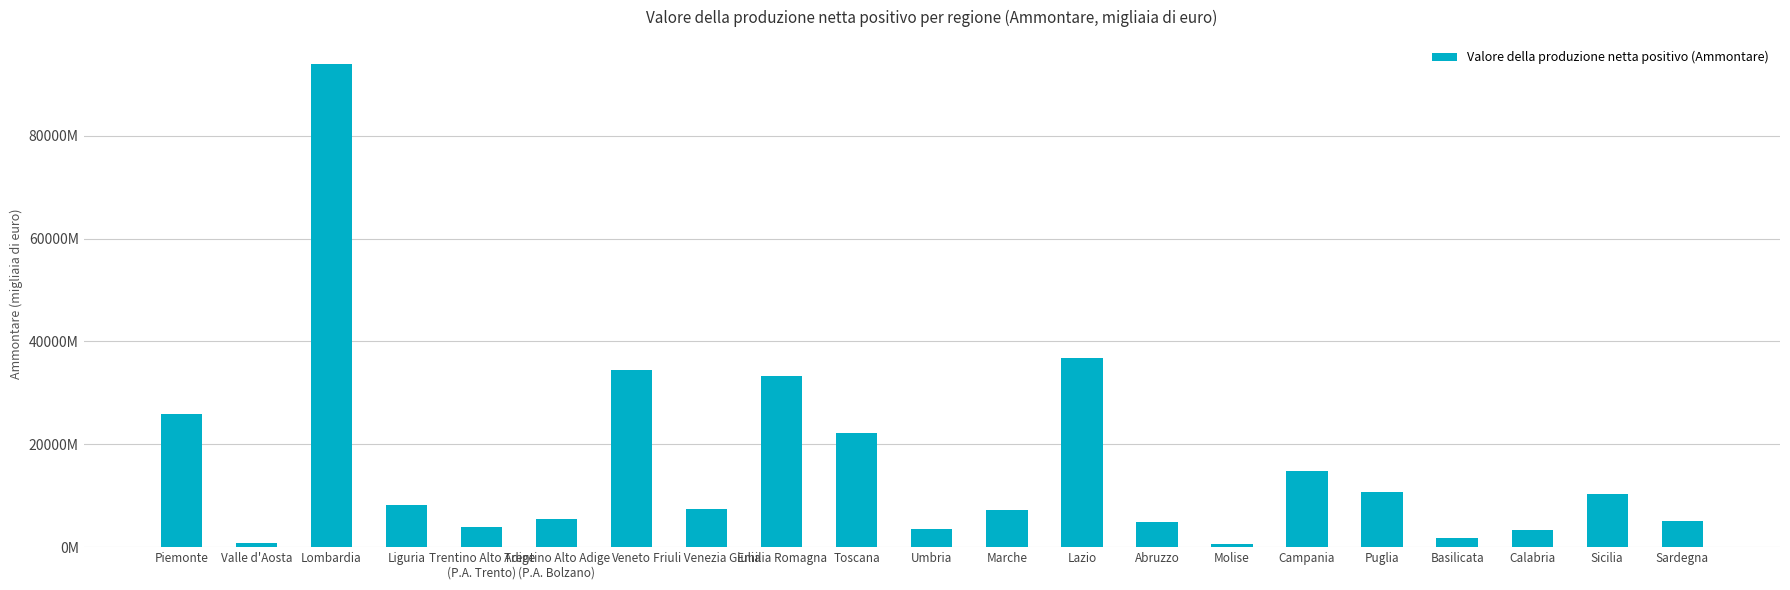

What is the label of the 20th bar from the left?

Sicilia